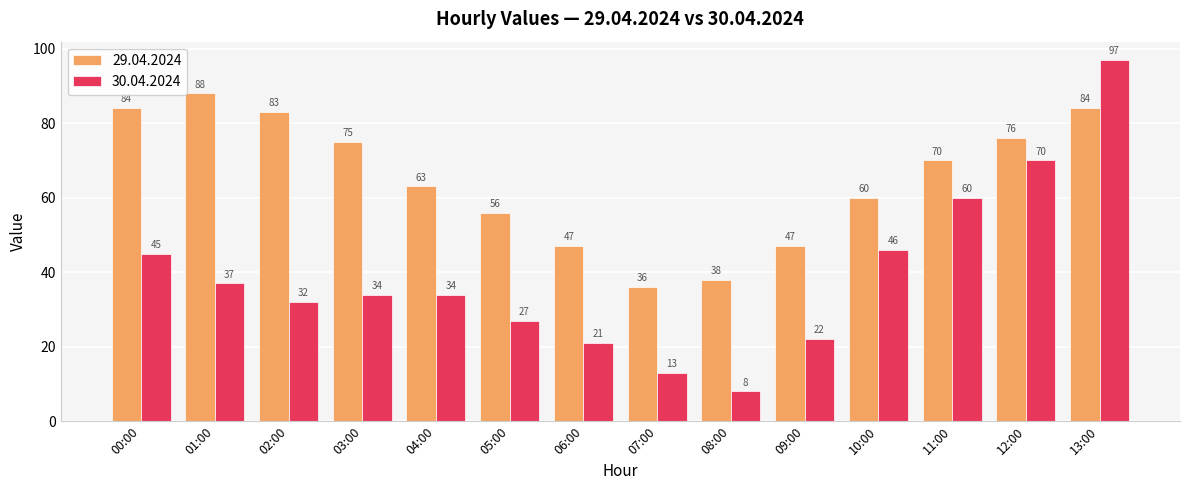

What is the greatest value displayed?

97